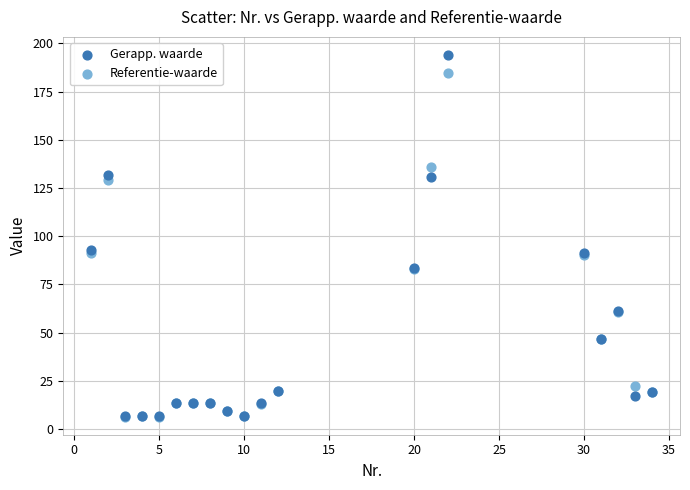

What are all the series names shown in the legend?

Gerapp. waarde, Referentie-waarde